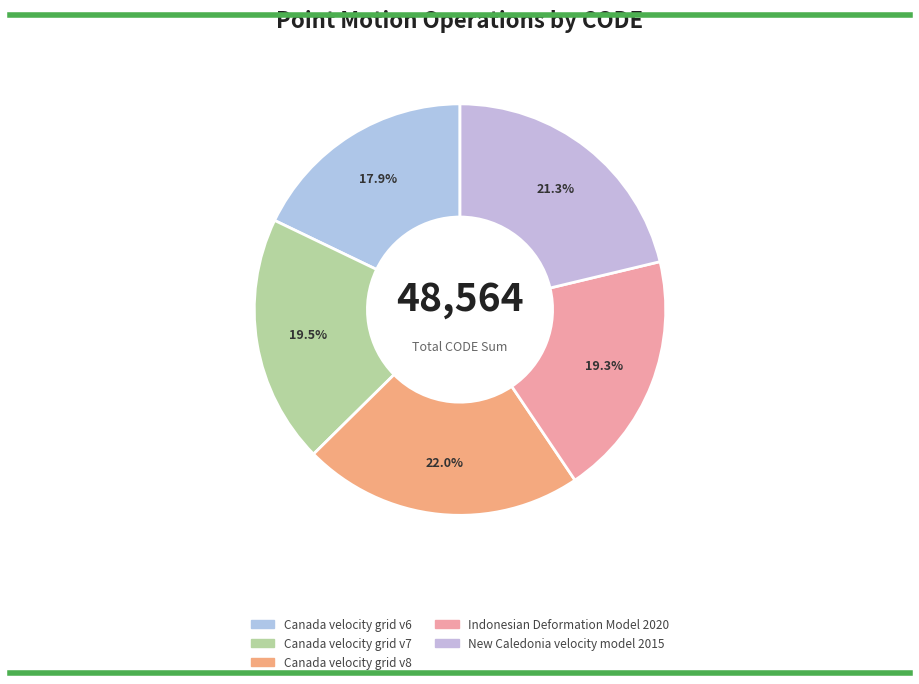

The New Caledonia velocity model 2015 slice represents 21% of the pie. True or false?

True